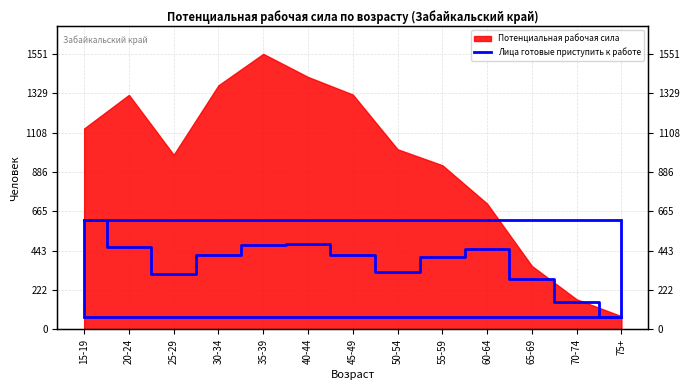

Which has a higher value, 60-64 or 65-69?

60-64